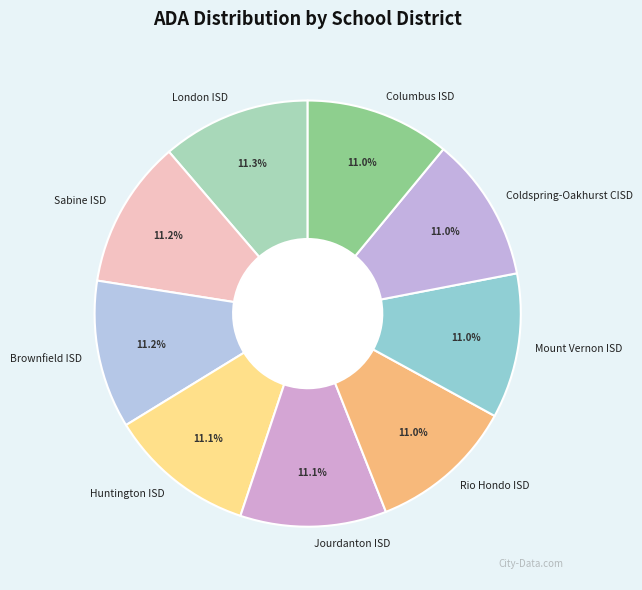

What is the ratio of the value at Mount Vernon ISD to the value at Sabine ISD?

1.0